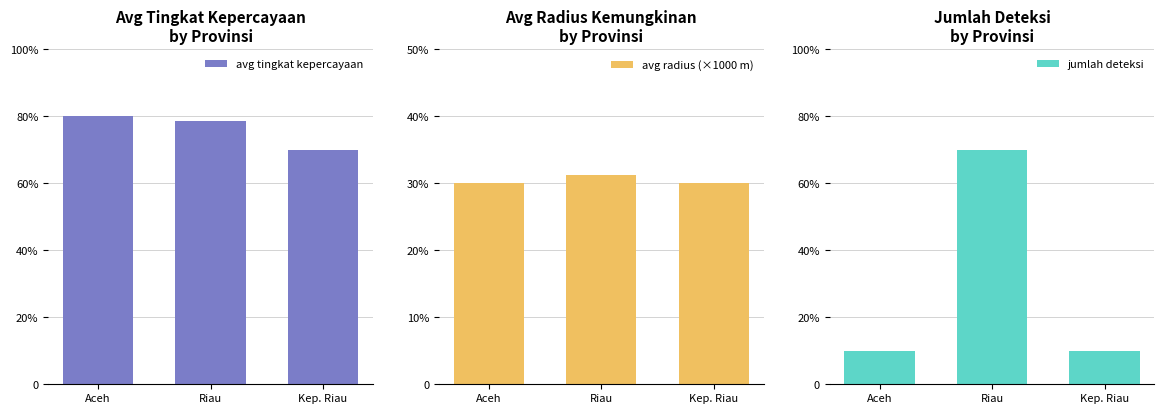

What position from the right is Aceh?

3